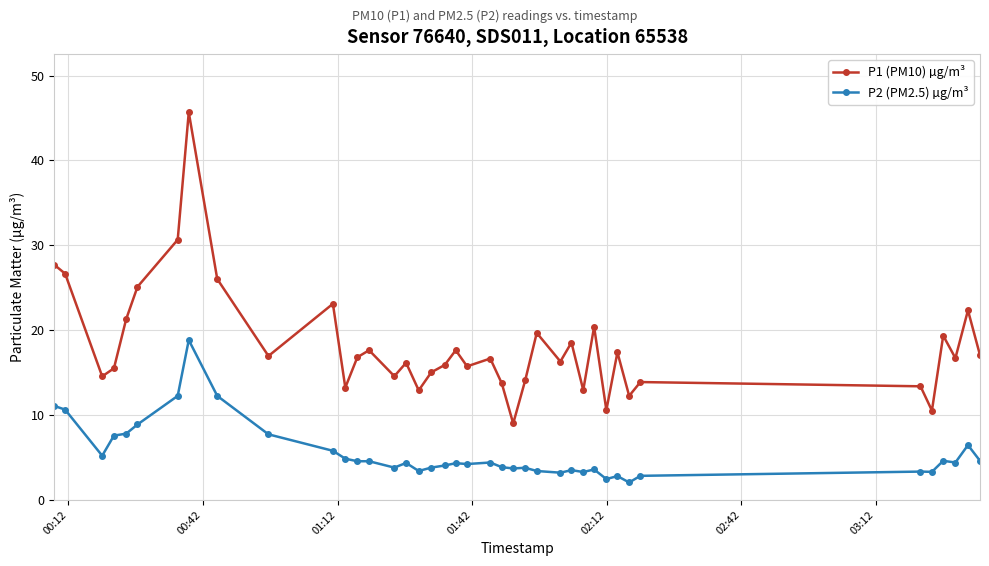

True or false: P1 (PM10) µg/m³ has more than 2 interior local peaks.

True